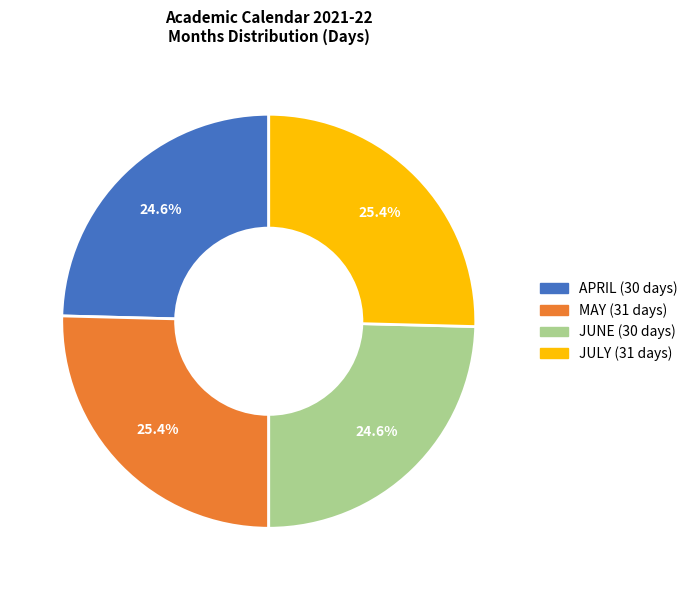

How much of the chart is everything except JUNE?

75.4%